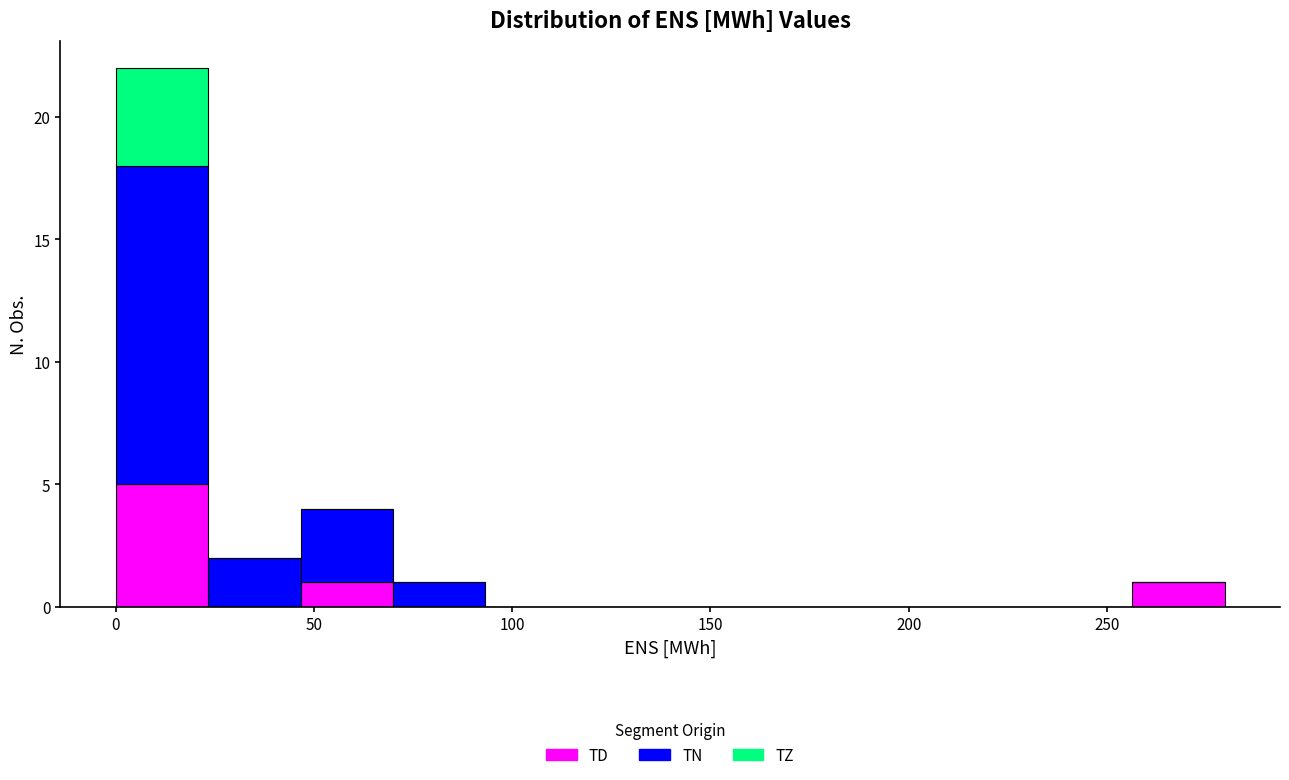

What is the total height of the stacked bar covering 255 to 280 on the x-axis? Neither the bar edges nor the heights are printed on the chart, so give them approximately, as read against the axes.

1